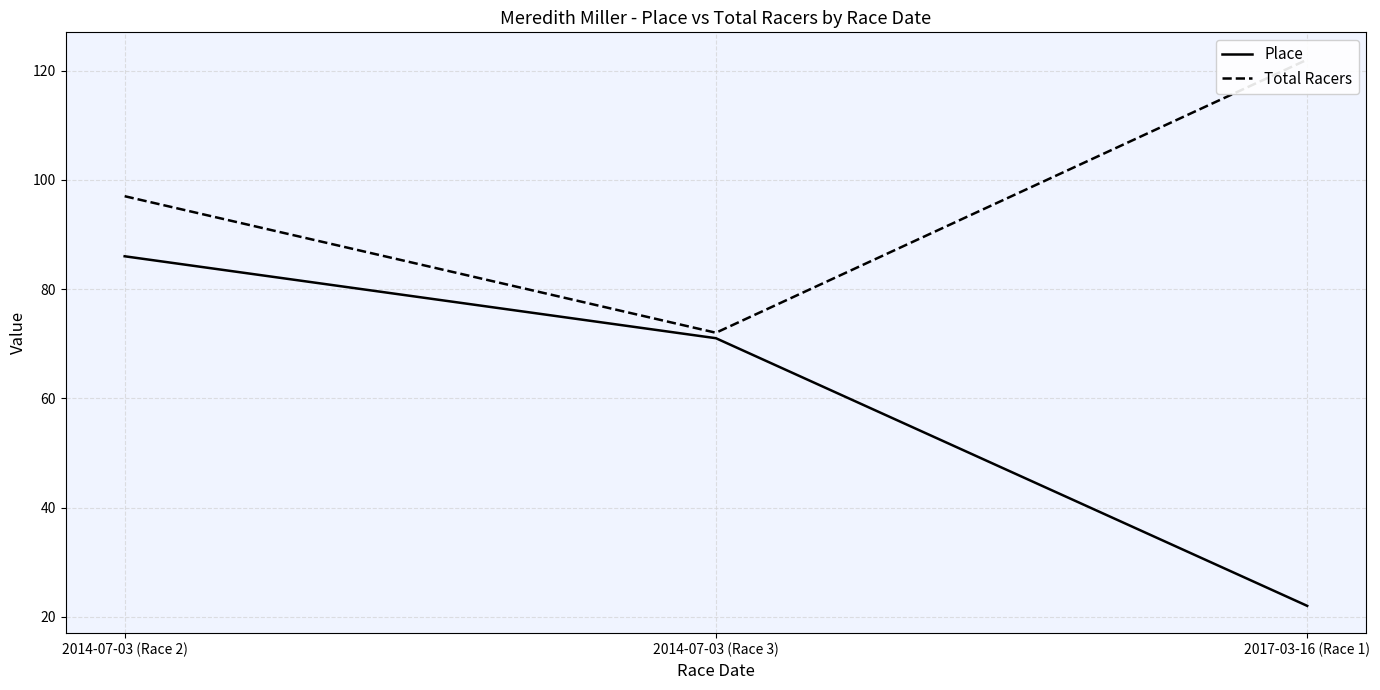

Which label corresponds to the smallest value in the chart?

2017-03-16 (Race 1)